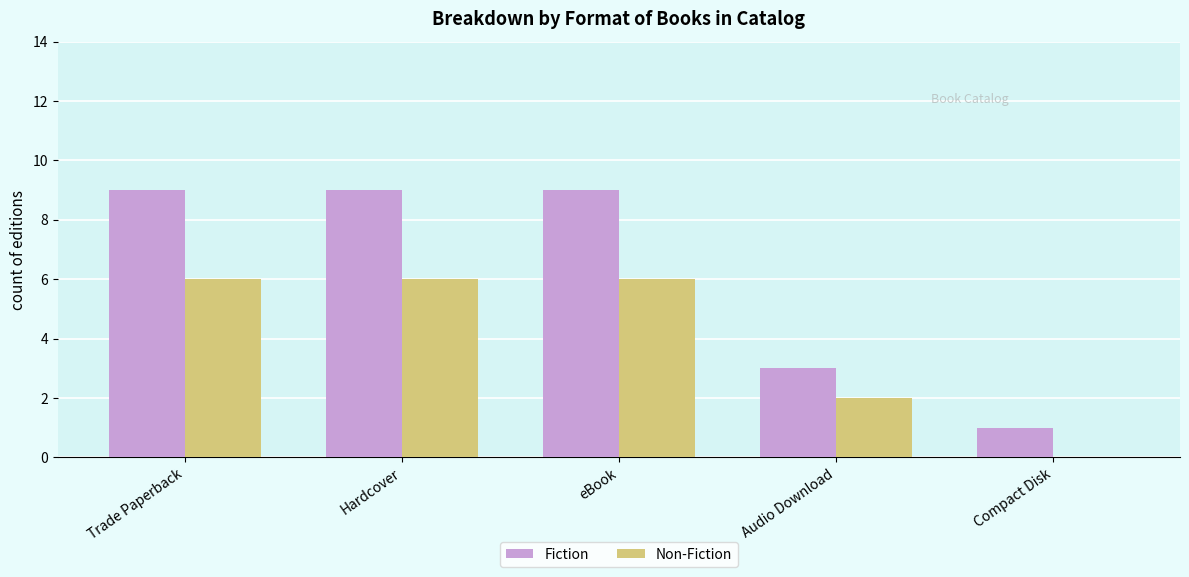

Read the Fiction value at Audio Download.

3